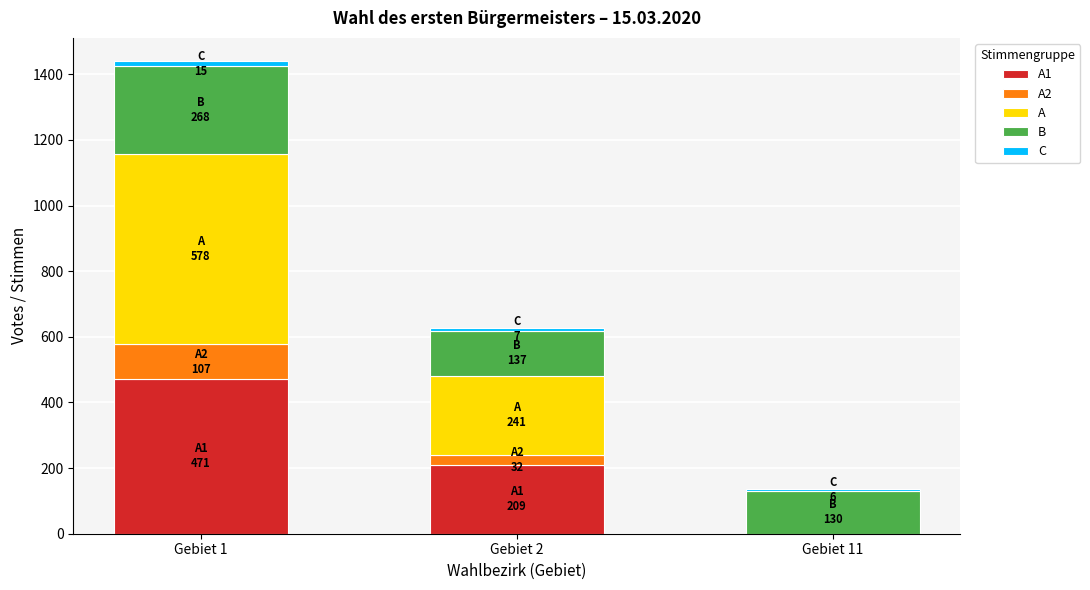

At which category is the sum across all series the highest?

Gebiet 1